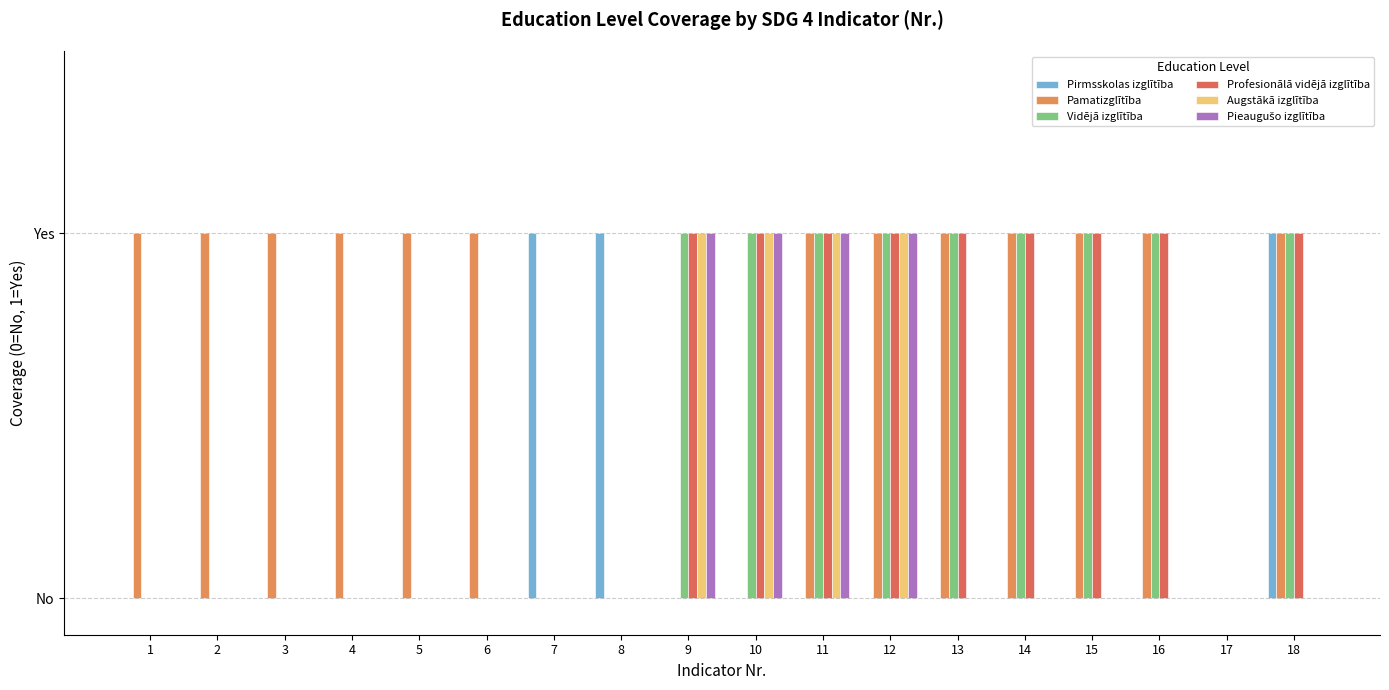

At which label is Pirmsskolas izglītība closest to 0?

1